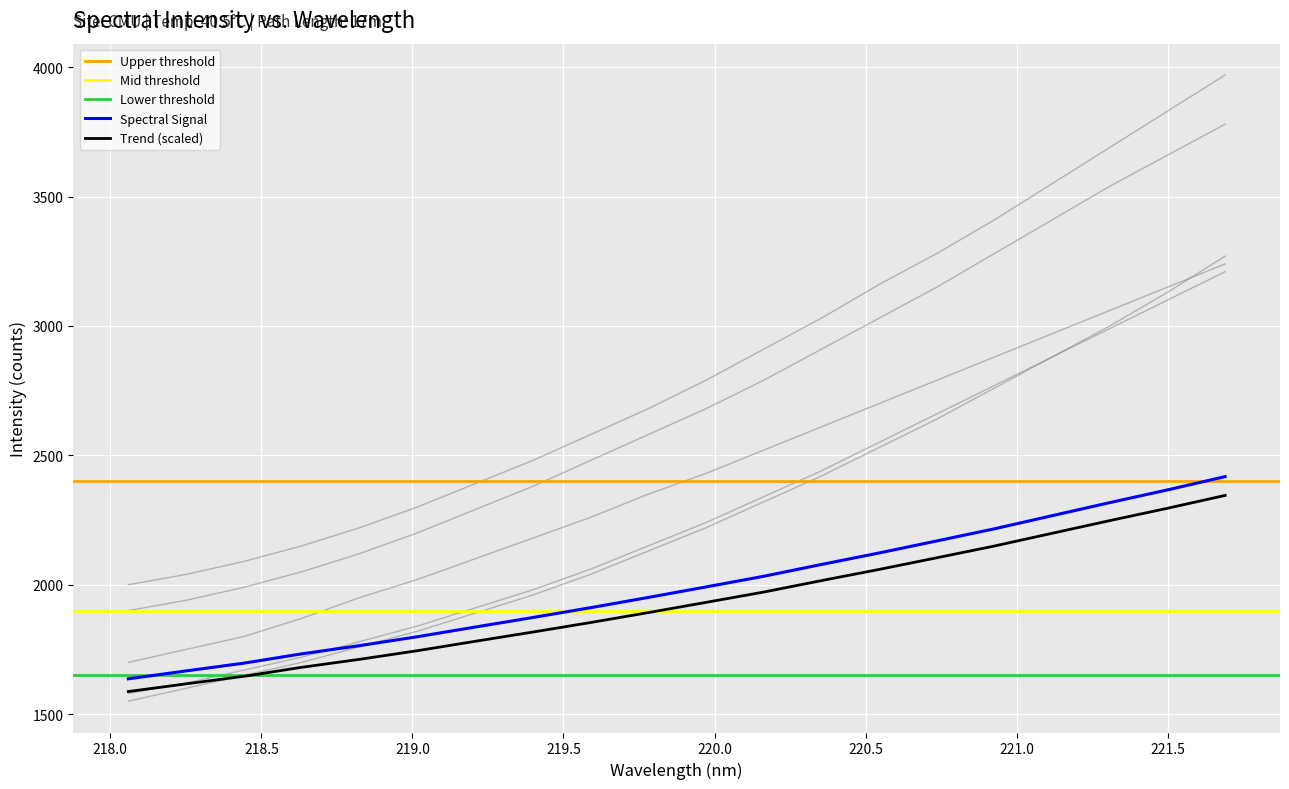

What is the label of the 5th point from the left?

218.8244